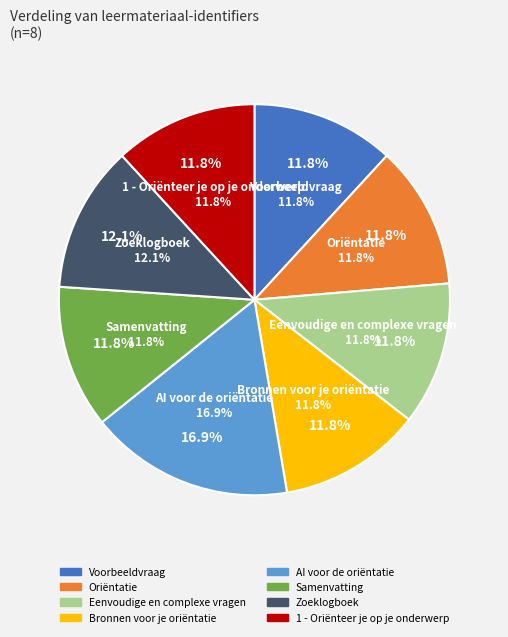

To the nearest percent, what percentage of the pie is Oriëntatie?

12%